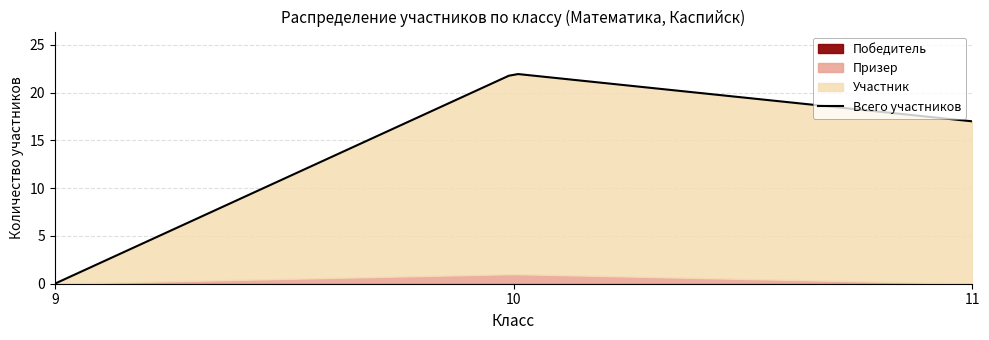

Reading left to right, list all the values displayed in this chart.

Победитель: 9=0	10=0	11=0
Призер: 9=0	10=1	11=0
Участник: 9=0	10=21	11=17